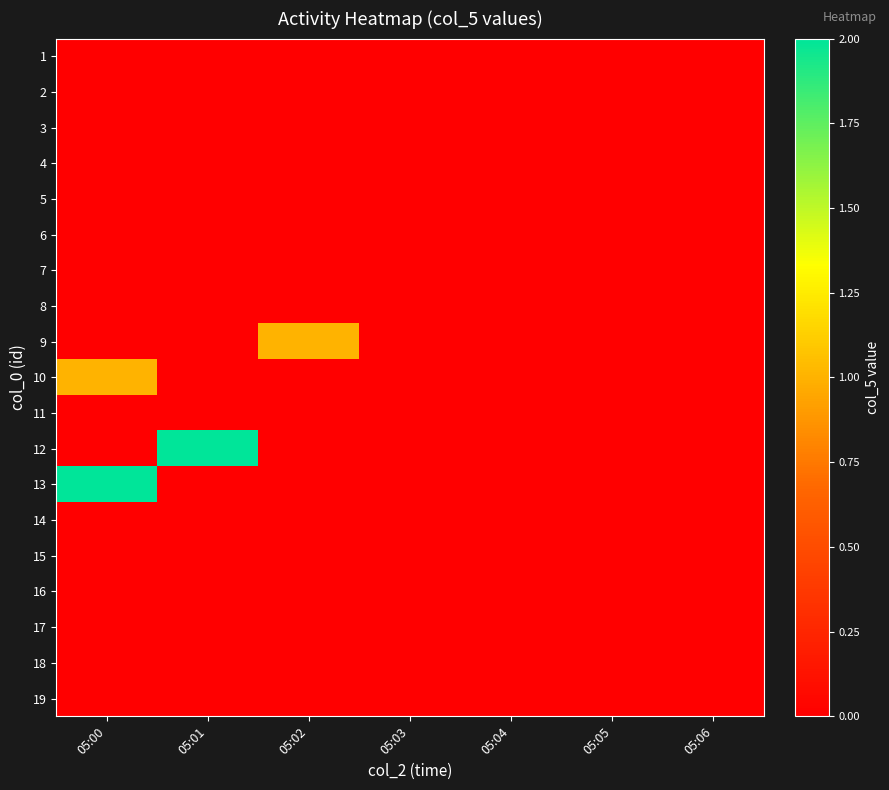

Which has a higher value, 05:04 or 05:03?

05:04